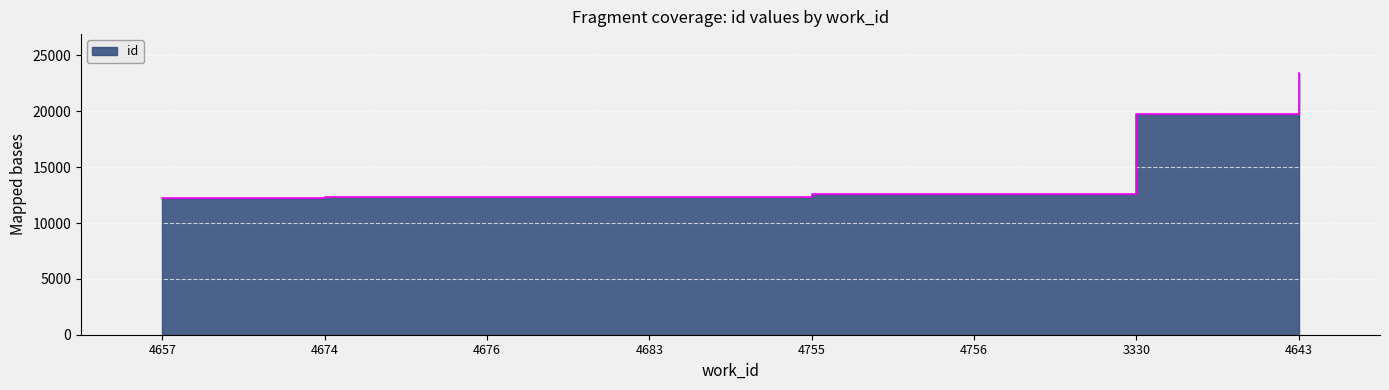

Reading left to right, list all the values displayed in this chart.

12245	12306	12308	12327	12585	12586	19734	23401